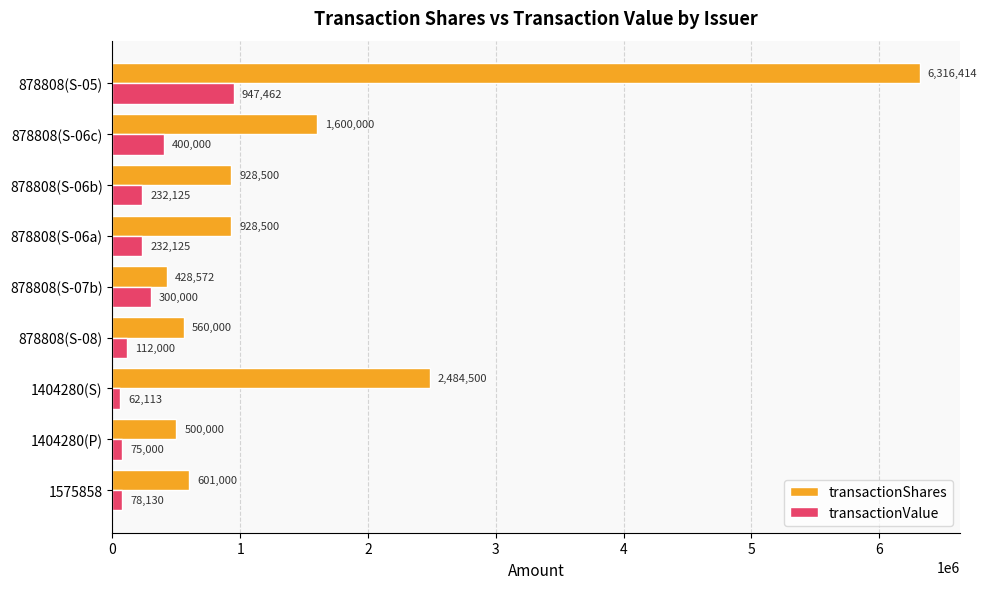

The value of transactionValue at 1575858 is 78130. True or false?

True